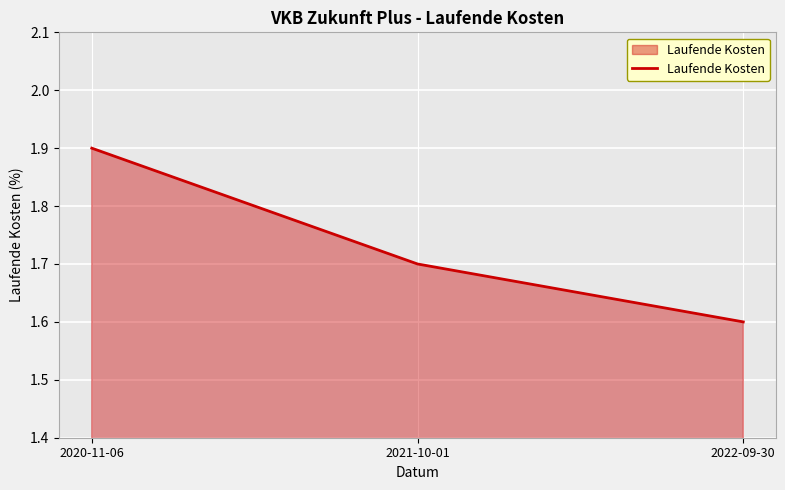

How many lines are shown in the chart?

1